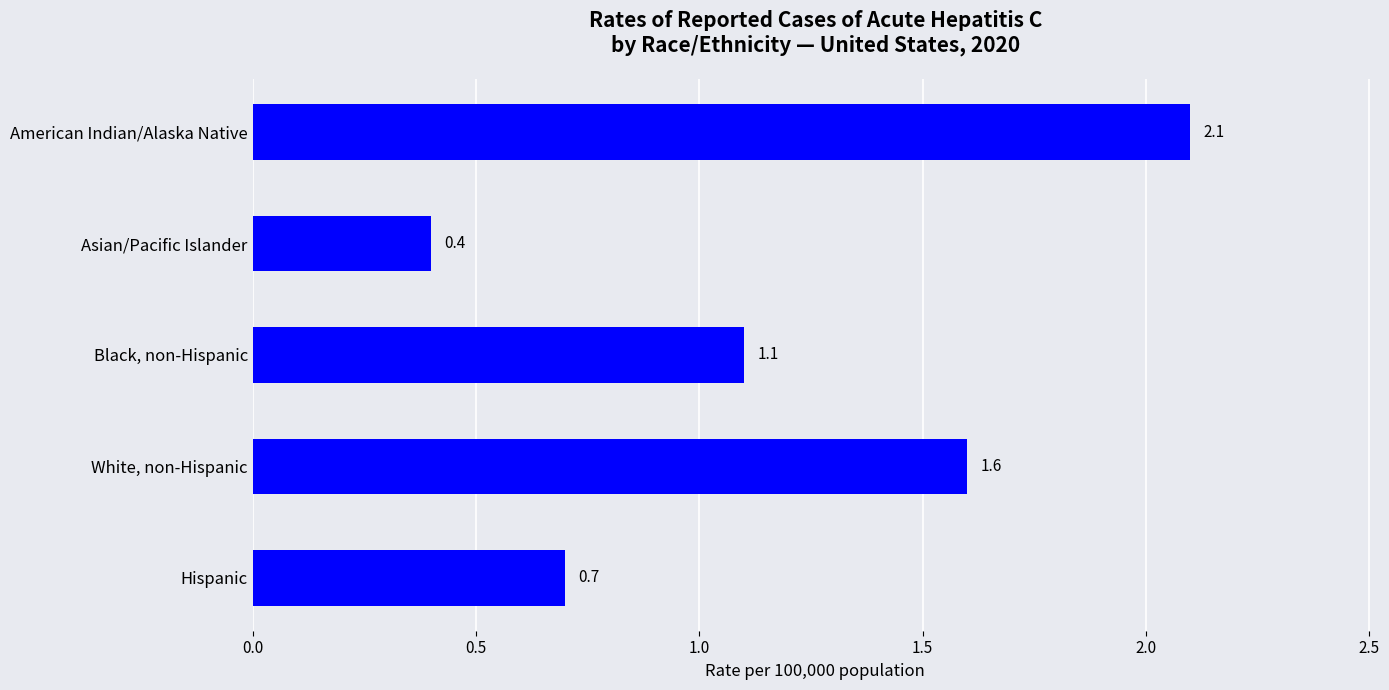

Are the bars grouped side by side (vs. stacked)?

No